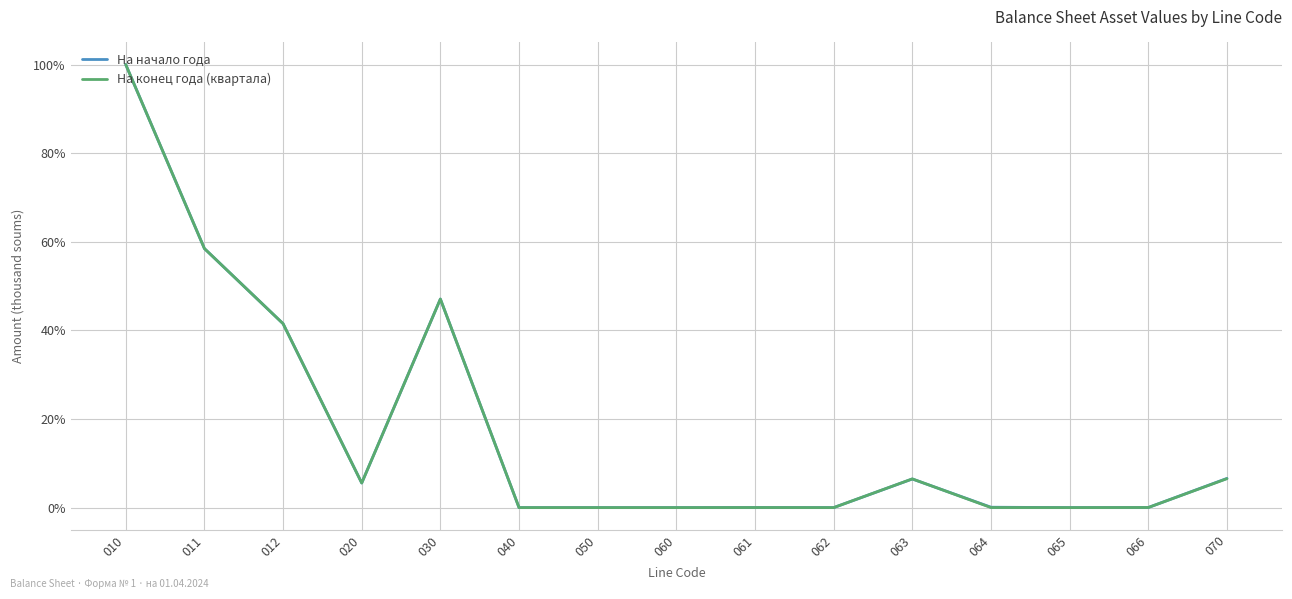

Is this an area chart (filled region under the line)?

No